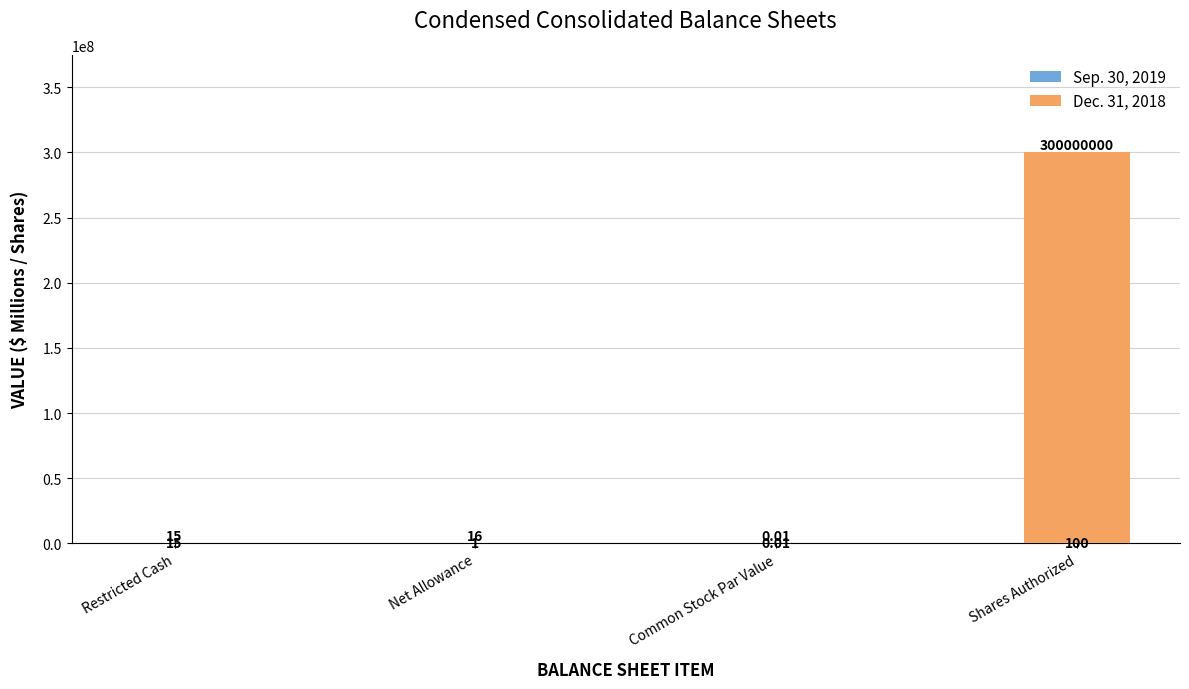

What is the total value across all series at Shares Authorized?

300000100.0